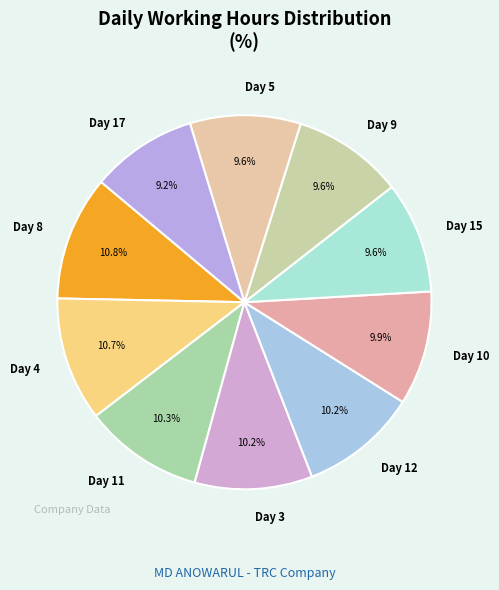

Is there a majority slice in this chart?

No